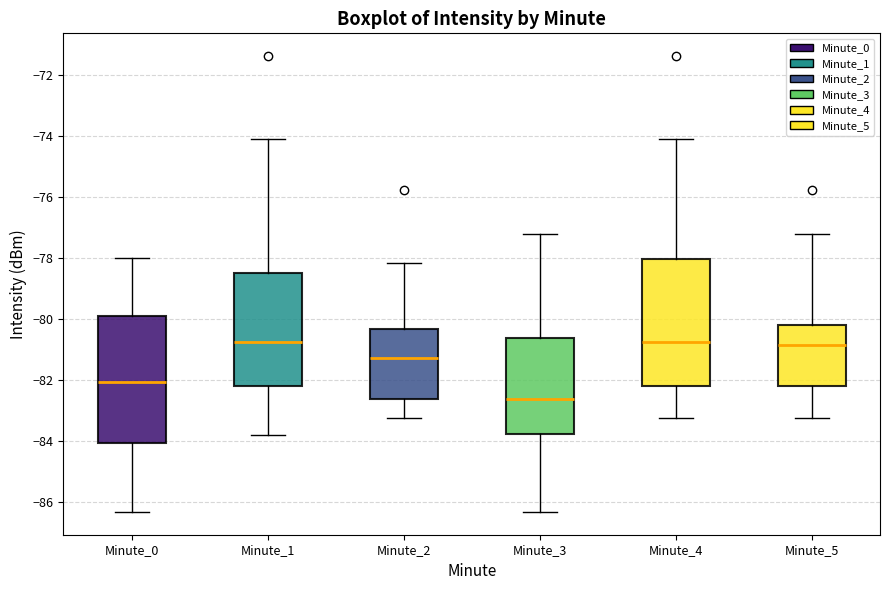

Where does the median line of the box for Minute_0 sit on the y-axis? The values are not printed on the chart, so give them approximately, as read against the axis.

-82.0